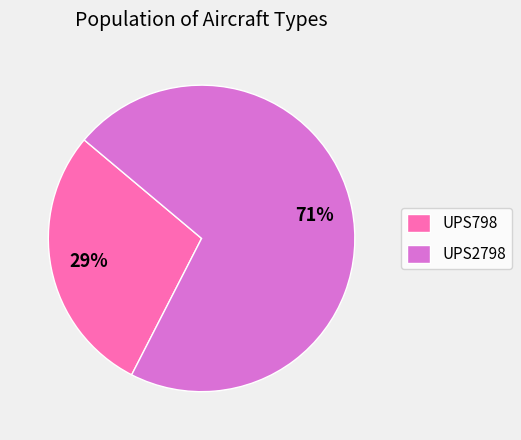

How many slices are in this pie chart?

2